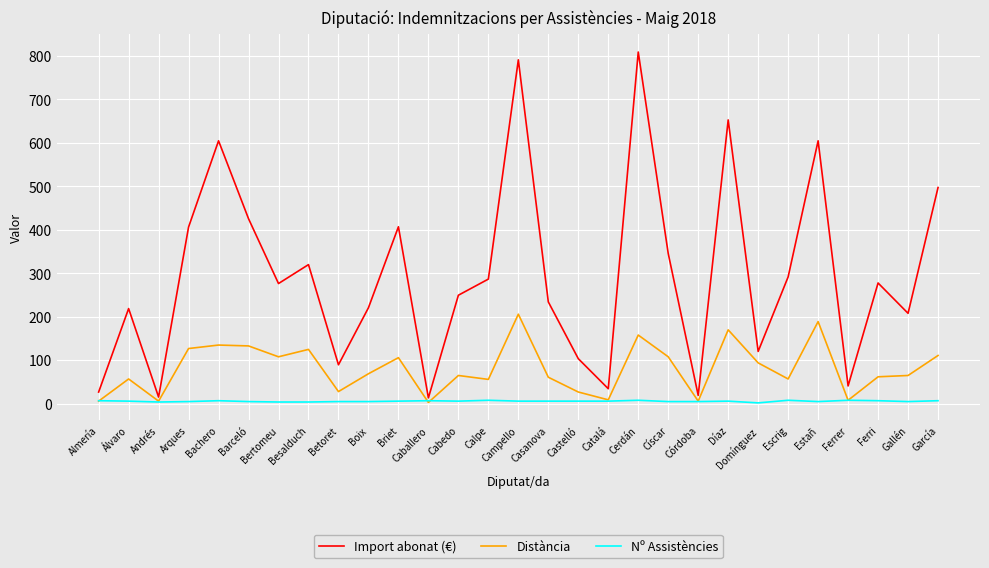

The Distància series shows 127.7 at Domínguez. True or false?

False